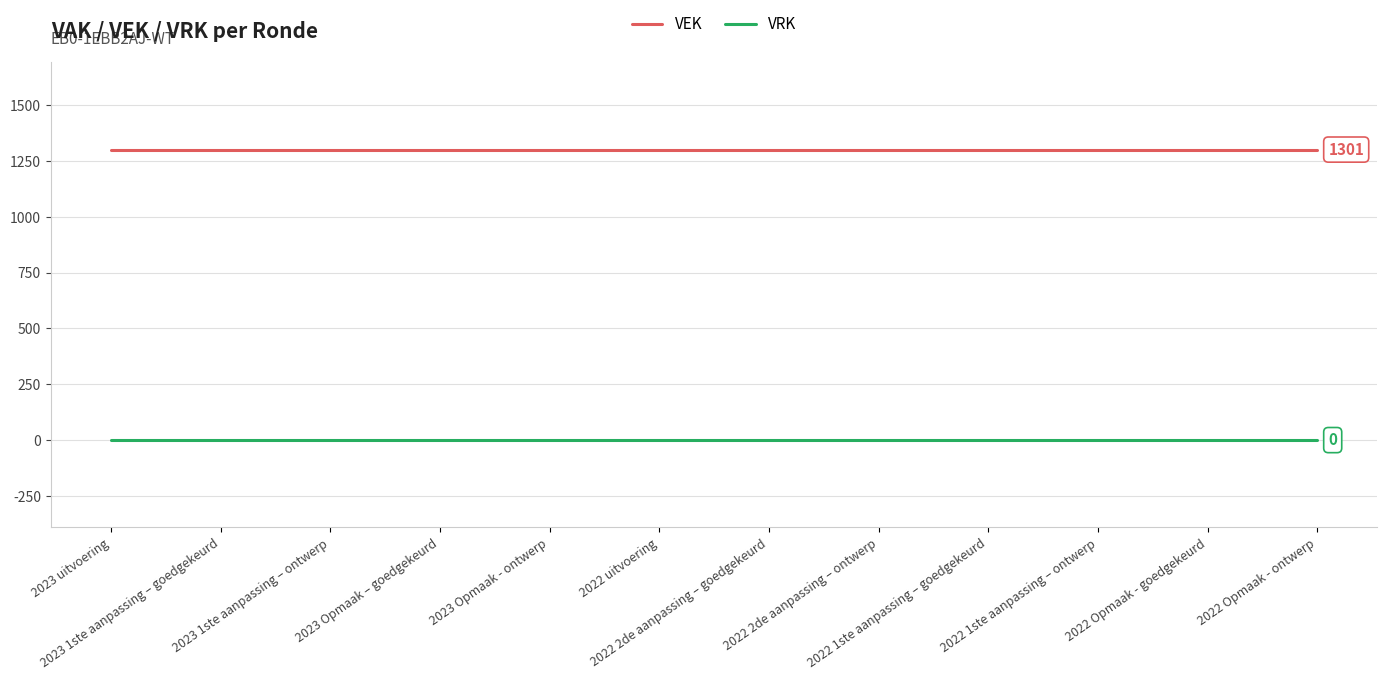

True or false: VEK and VRK cross at least once.

False